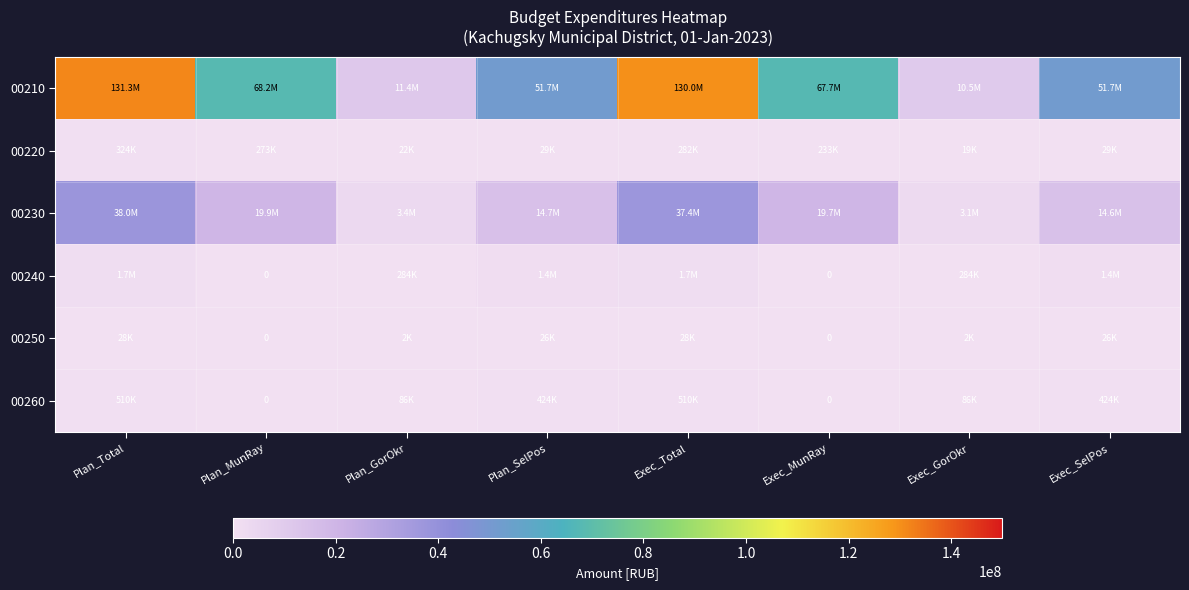

Between Exec_MunRay and Exec_SelPos, which series saw the biggest shift?

00210